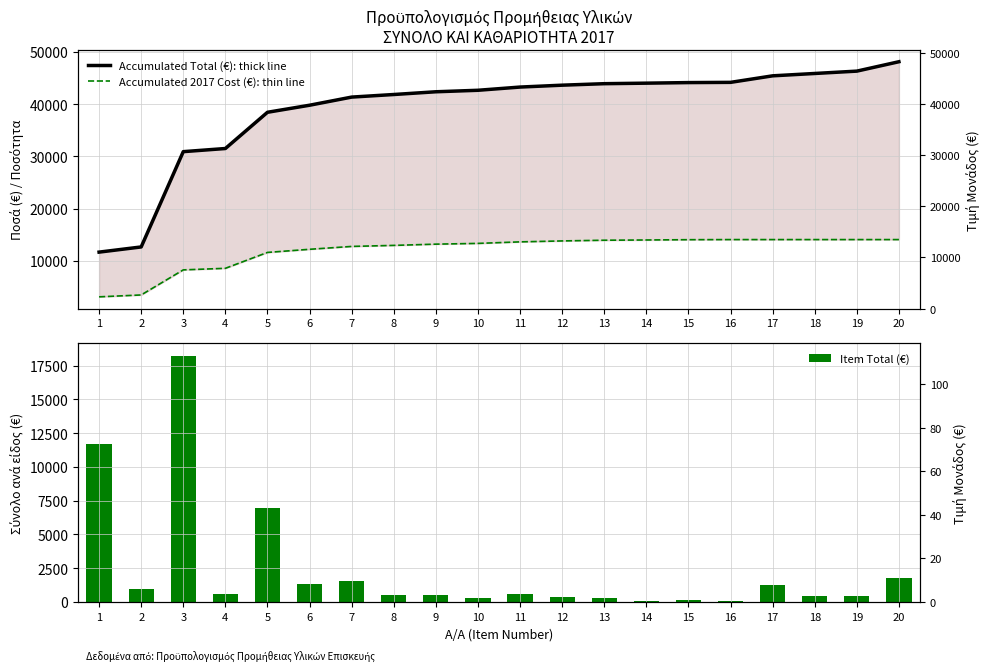

At which label is Accumulated Total (€): thick line closest to 29900?

3